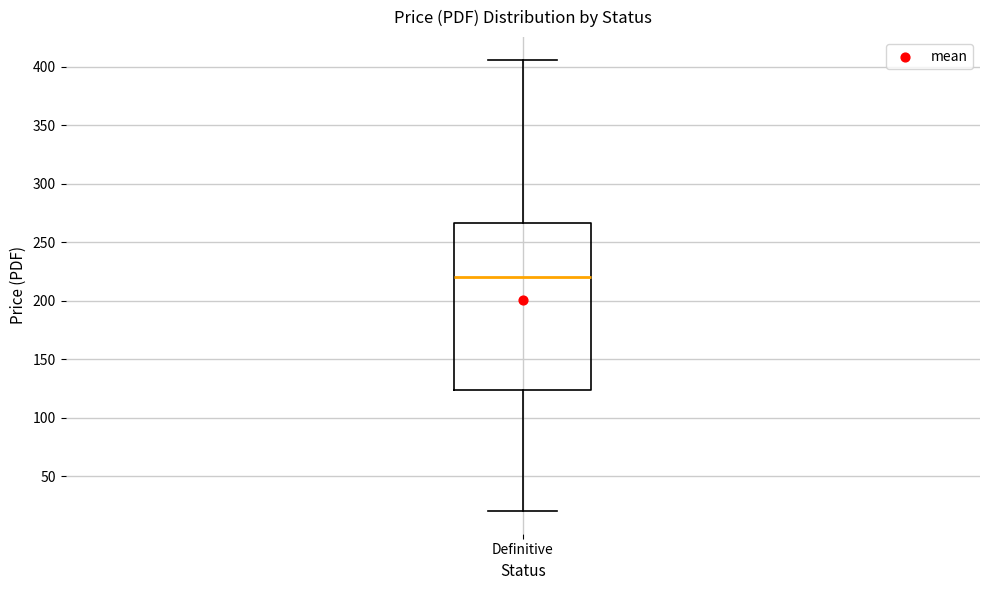

Transcribe this box plot: give where the median line is, the range the box spans, and where the two whiskers end, as read against the y-axis. The values are not printed on the chart, so give them approximately, as read against the axis.

median 220, box 125 to 265, whiskers 20 to 405